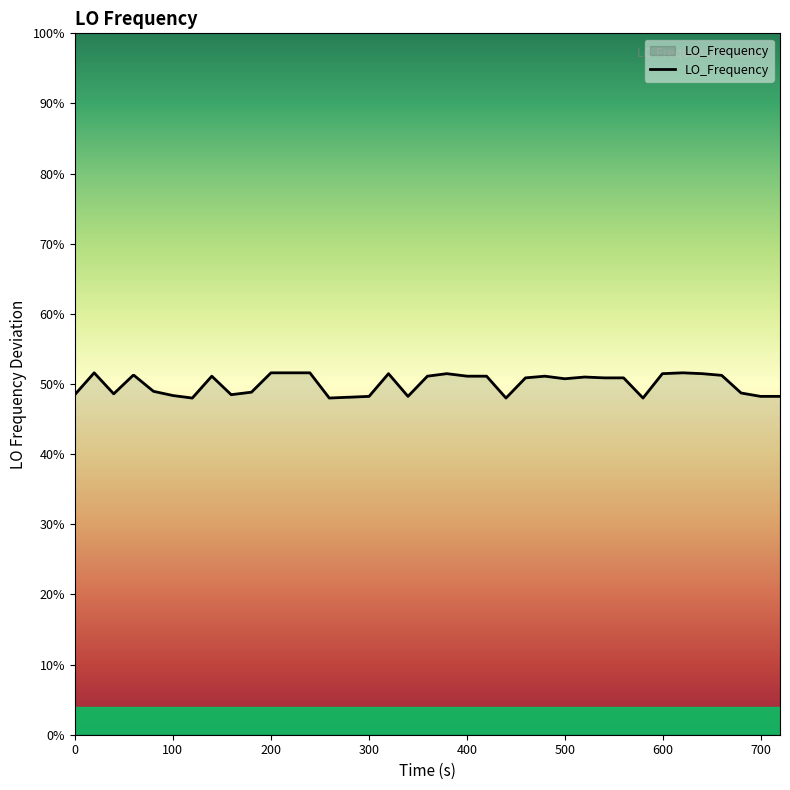

How many values exceed 50?

23